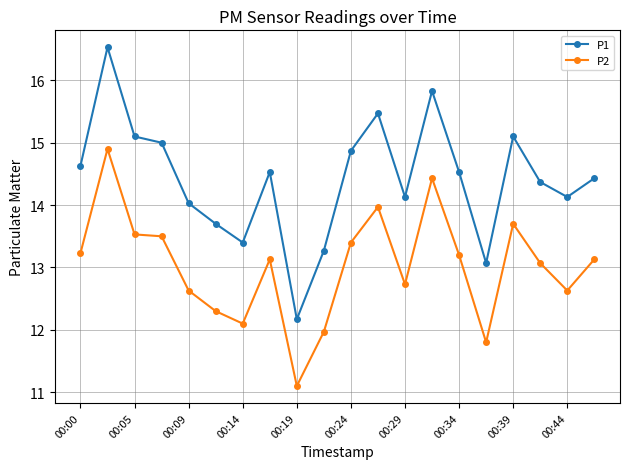

Rank the series by their average value, from highest to lowest.

P1, P2